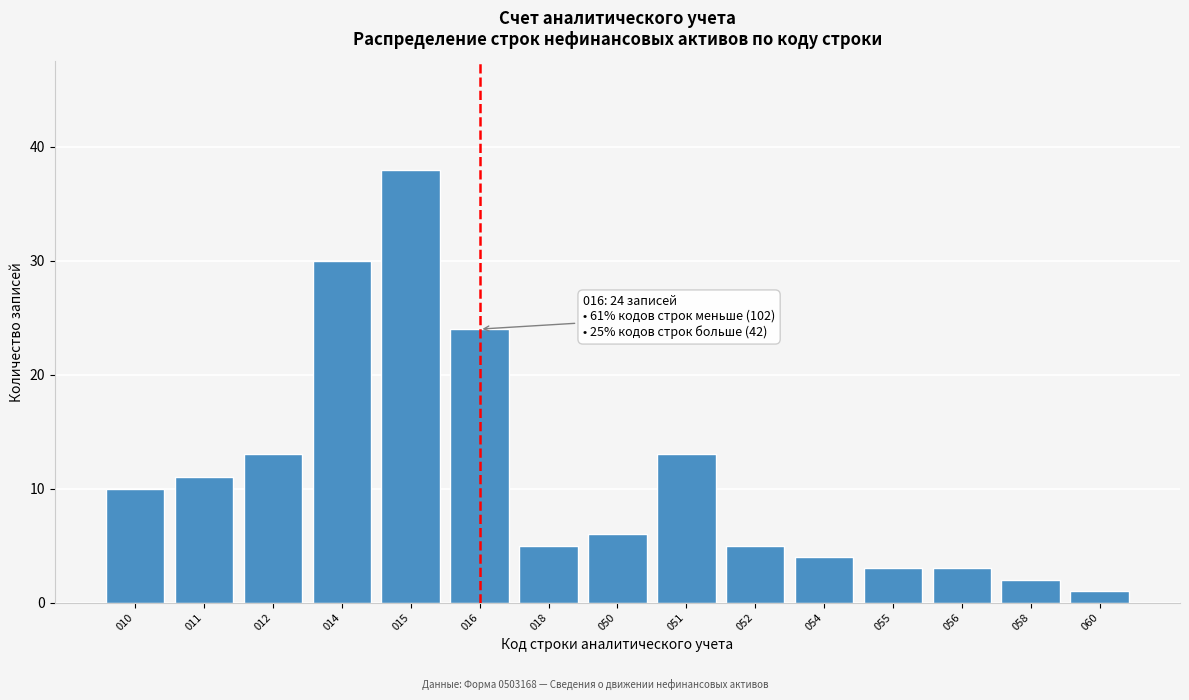

Reading left to right, list all the values displayed in this chart.

10	11	13	30	38	24	5	6	13	5	4	3	3	2	1